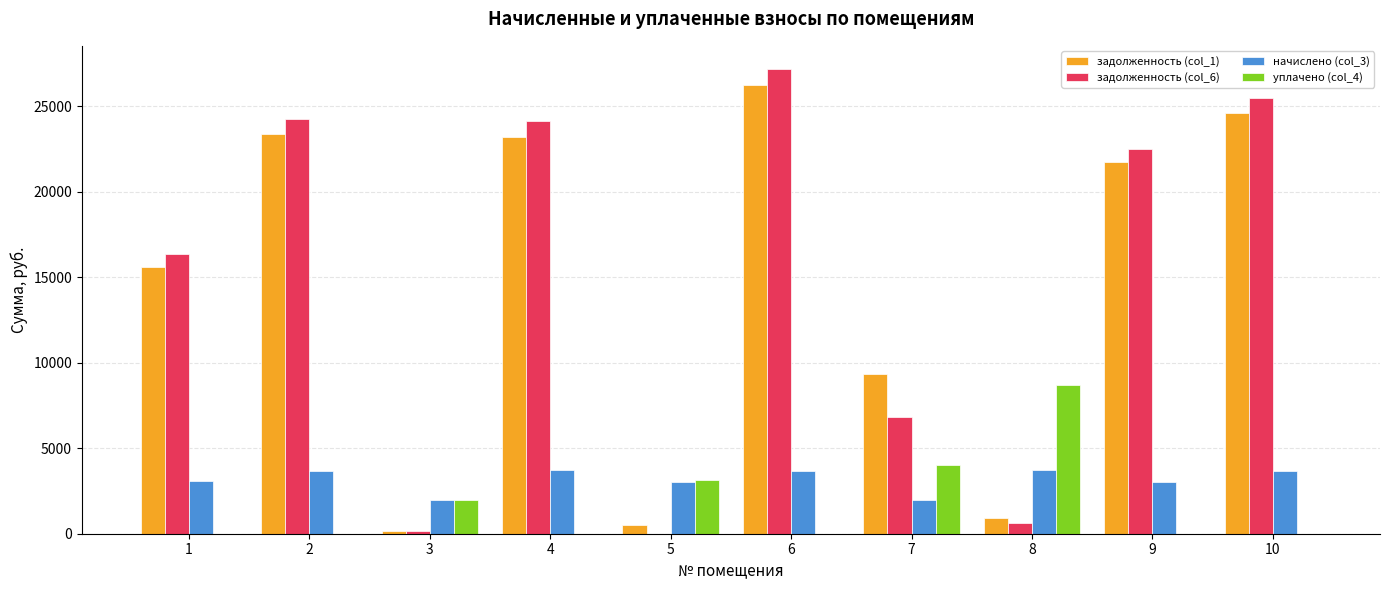

What is the sum of all уплачено (col_4) values?

17757.0